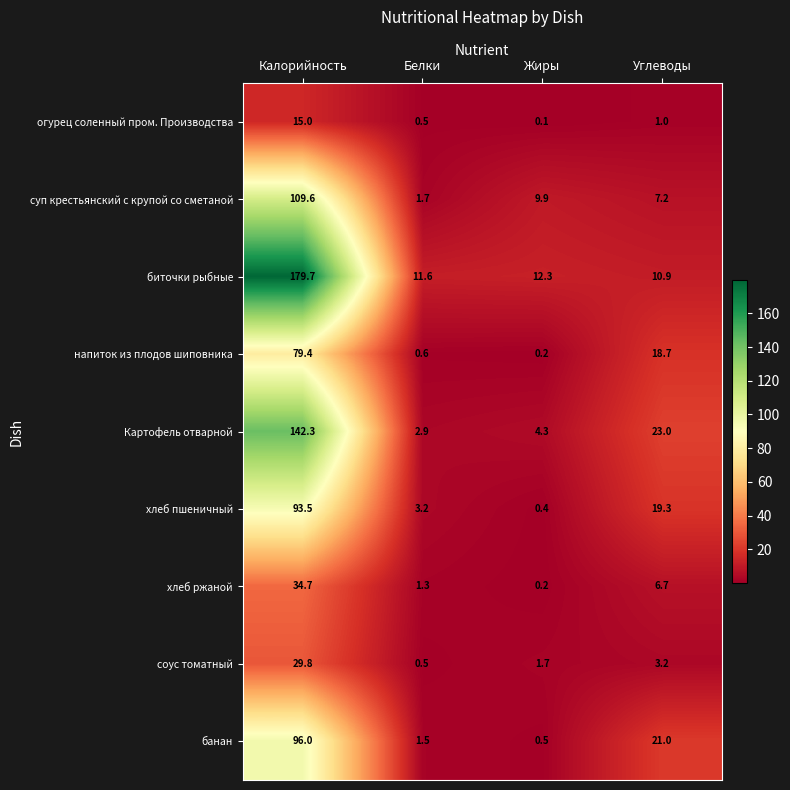

The соус томатный series shows 29.8 at Калорийность. True or false?

True